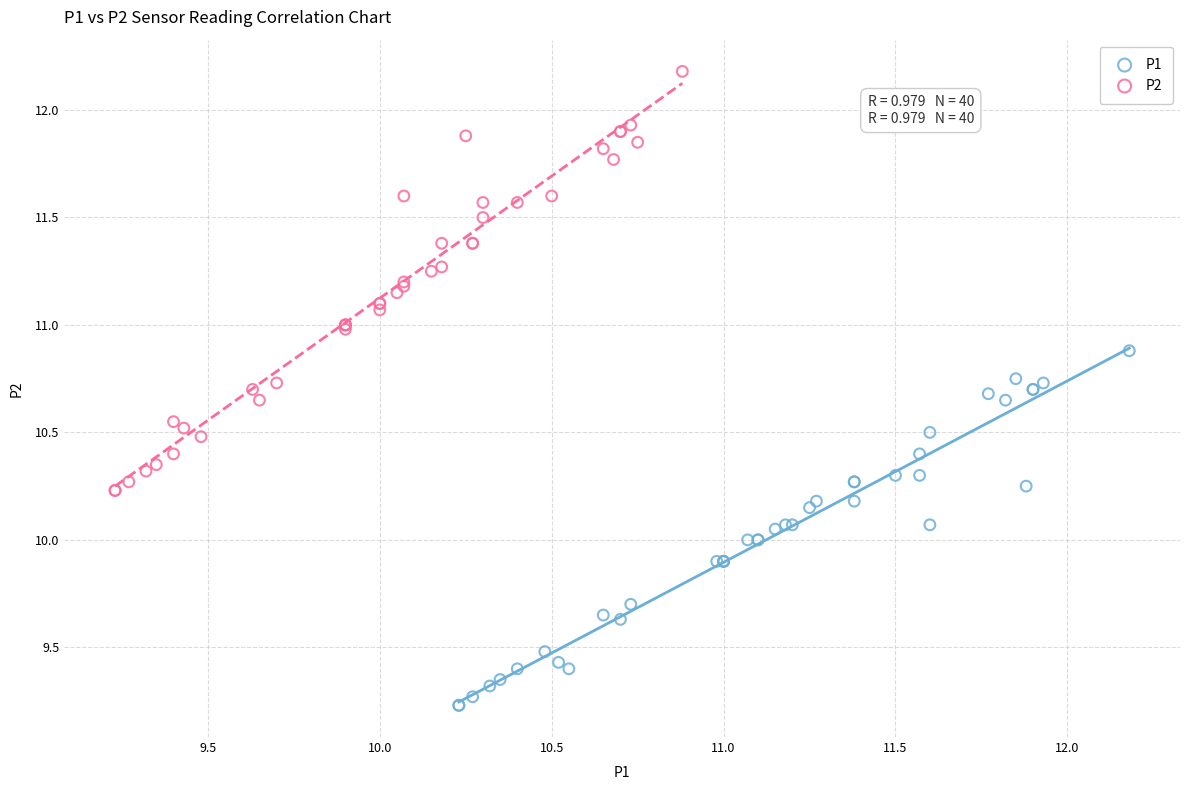

Which series has the widest spread of Y values?

P2